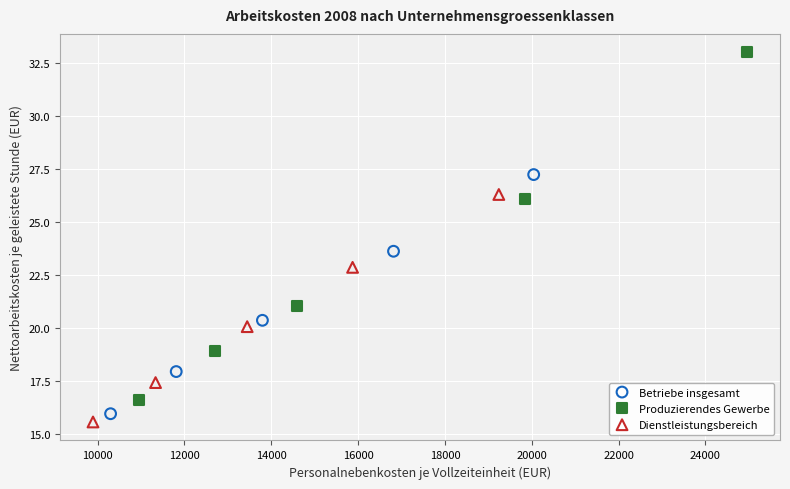

Which series has the widest spread of Y values?

Produzierendes Gewerbe